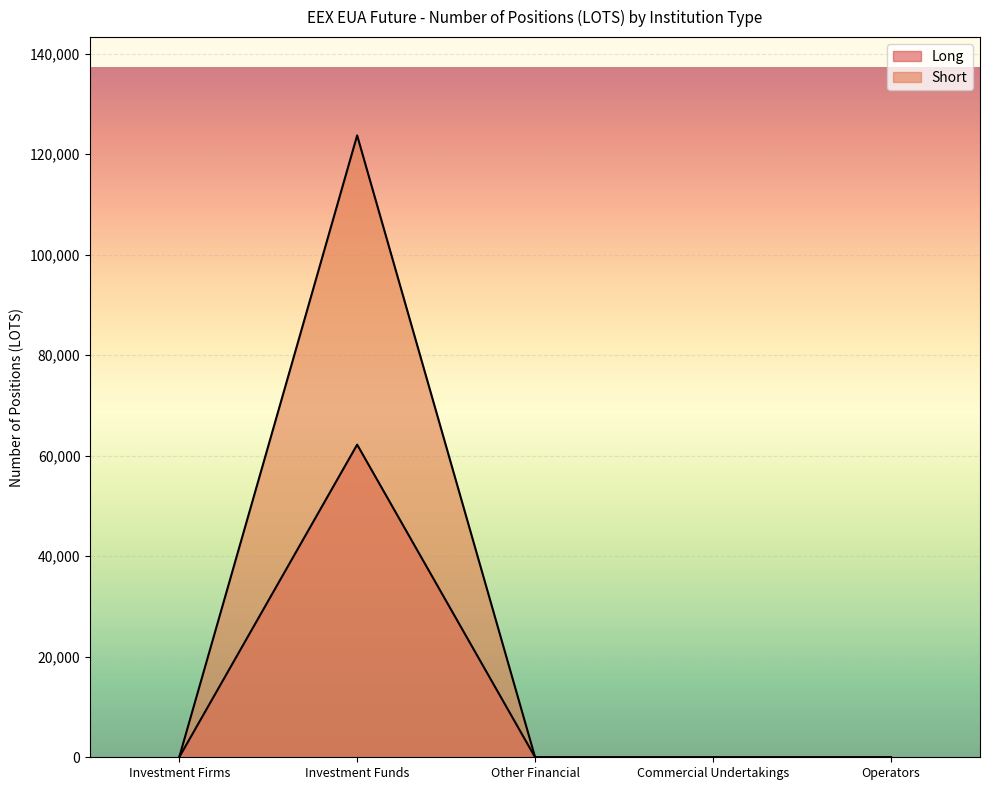

Between Investment Funds and Operators, which is larger?

Investment Funds